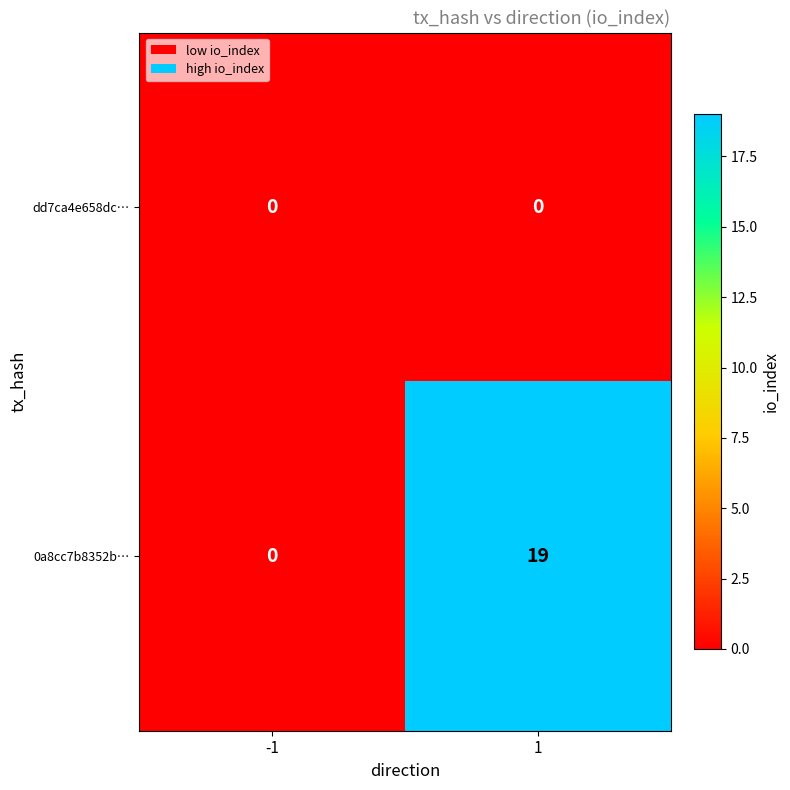

What is the total value across all series at 1?

19